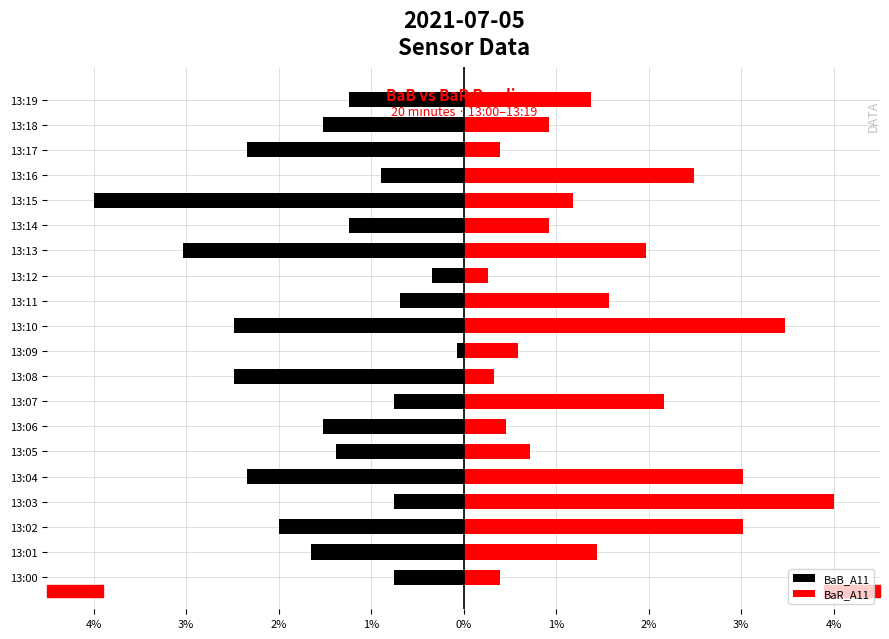

Is it true that BaR_A11 equals 2.5 at 13:16?

True